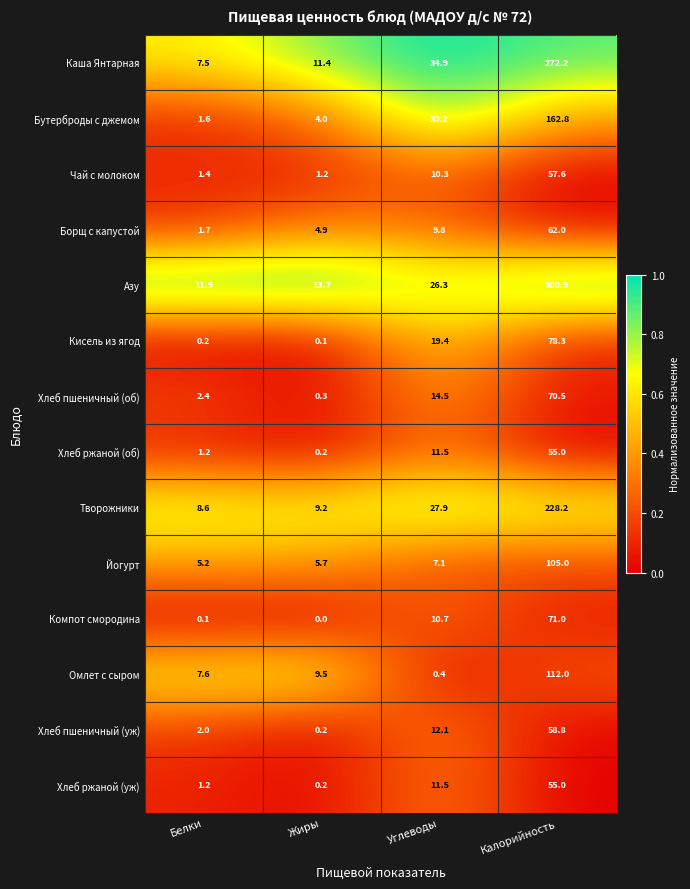

Count the number of categories in the chart.

4